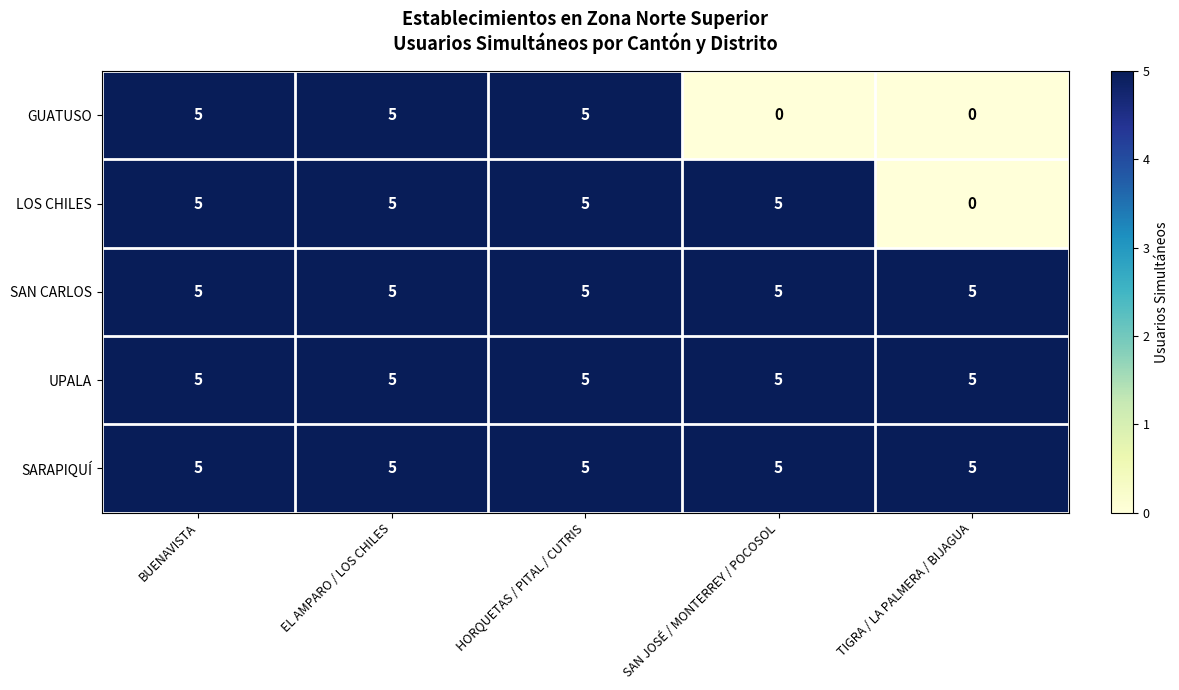

Reading right to left, list all the values displayed in this chart.

GUATUSO: TIGRA / LA PALMERA / BIJAGUA=0	SAN JOSÉ / MONTERREY / POCOSOL=0	HORQUETAS / PITAL / CUTRIS=5	EL AMPARO / LOS CHILES=5	BUENAVISTA=5
LOS CHILES: TIGRA / LA PALMERA / BIJAGUA=0	SAN JOSÉ / MONTERREY / POCOSOL=5	HORQUETAS / PITAL / CUTRIS=5	EL AMPARO / LOS CHILES=5	BUENAVISTA=5
SAN CARLOS: TIGRA / LA PALMERA / BIJAGUA=5	SAN JOSÉ / MONTERREY / POCOSOL=5	HORQUETAS / PITAL / CUTRIS=5	EL AMPARO / LOS CHILES=5	BUENAVISTA=5
UPALA: TIGRA / LA PALMERA / BIJAGUA=5	SAN JOSÉ / MONTERREY / POCOSOL=5	HORQUETAS / PITAL / CUTRIS=5	EL AMPARO / LOS CHILES=5	BUENAVISTA=5
SARAPIQUÍ: TIGRA / LA PALMERA / BIJAGUA=5	SAN JOSÉ / MONTERREY / POCOSOL=5	HORQUETAS / PITAL / CUTRIS=5	EL AMPARO / LOS CHILES=5	BUENAVISTA=5